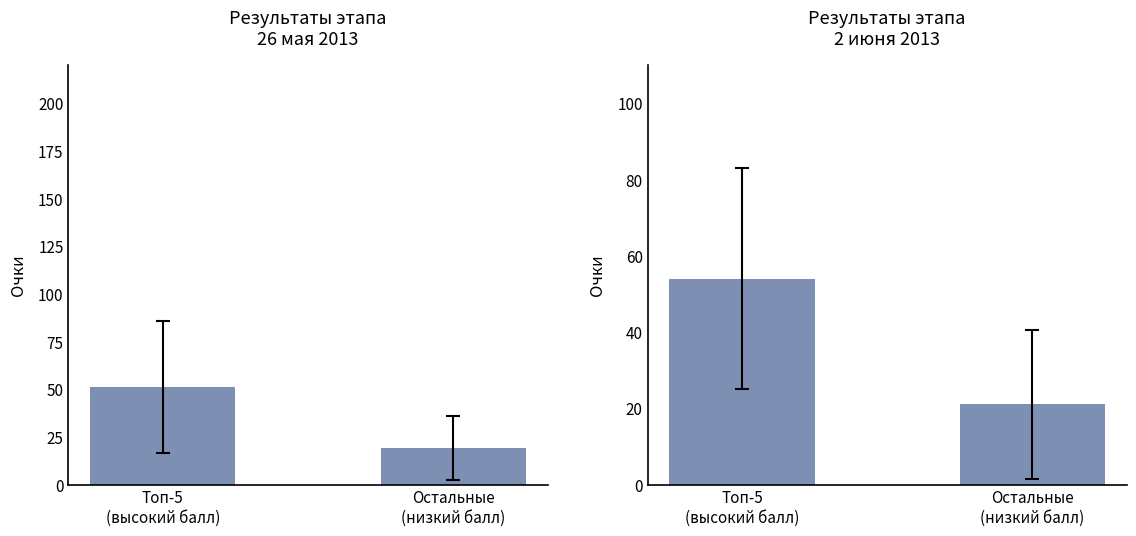

At which label is 2 июня closest to 37?

Остальные
(низкий балл)